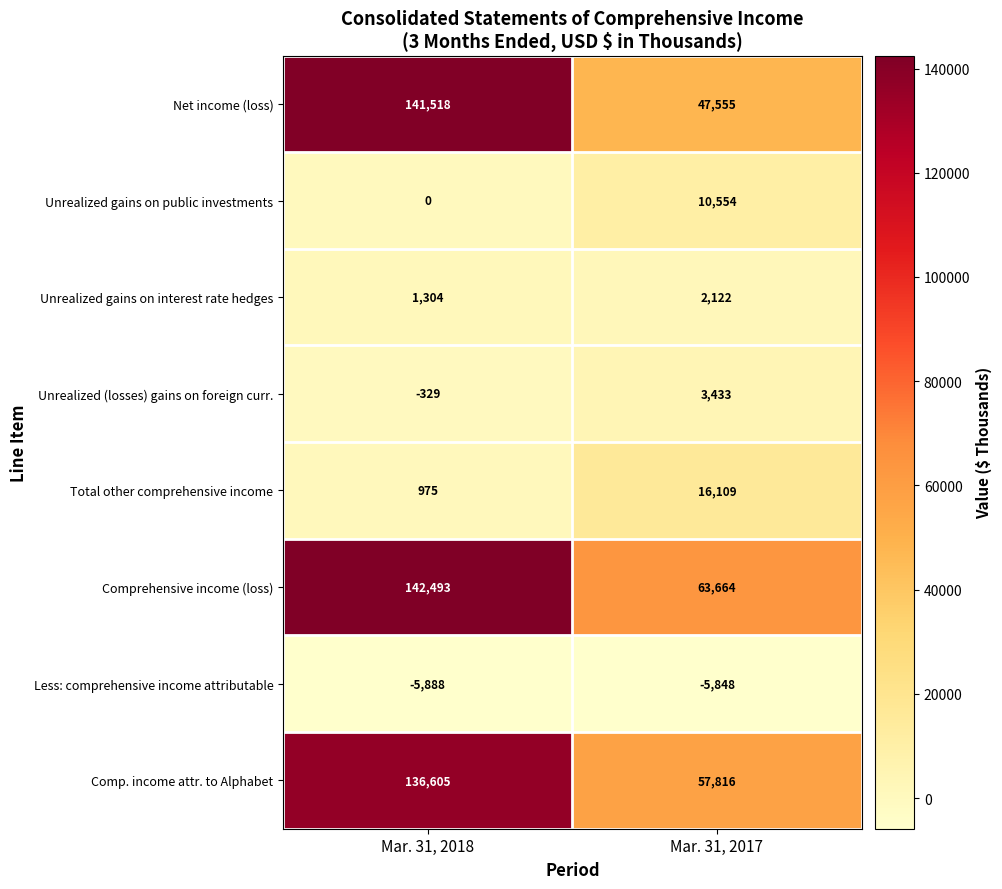

At how many categories does at least one series exceed 81356?

1